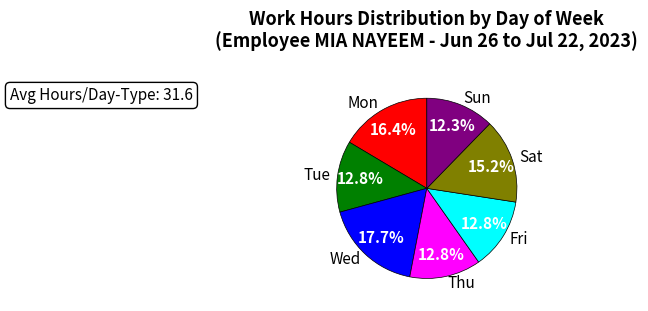

Which category has the biggest portion of the pie?

Wed